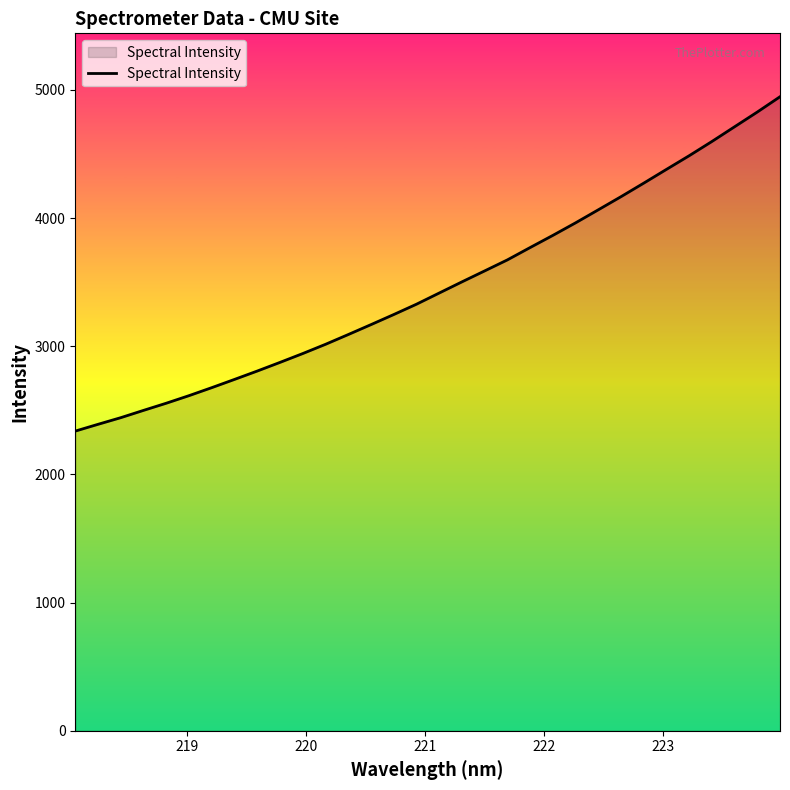

Count the number of values greater than 3415.

16